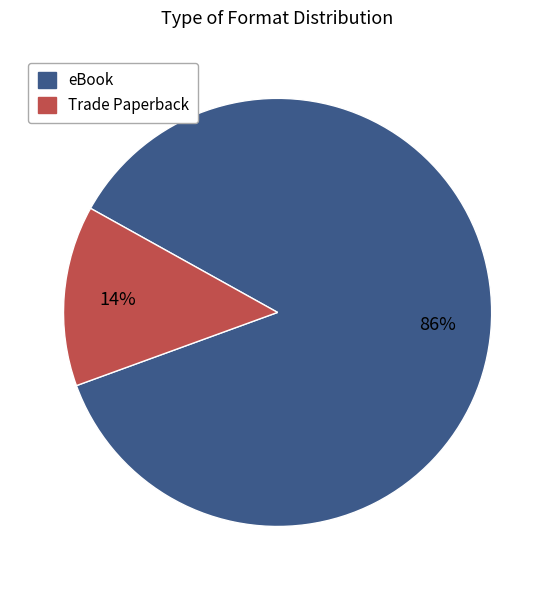

To the nearest percent, what portion does Trade Paperback represent?

14%